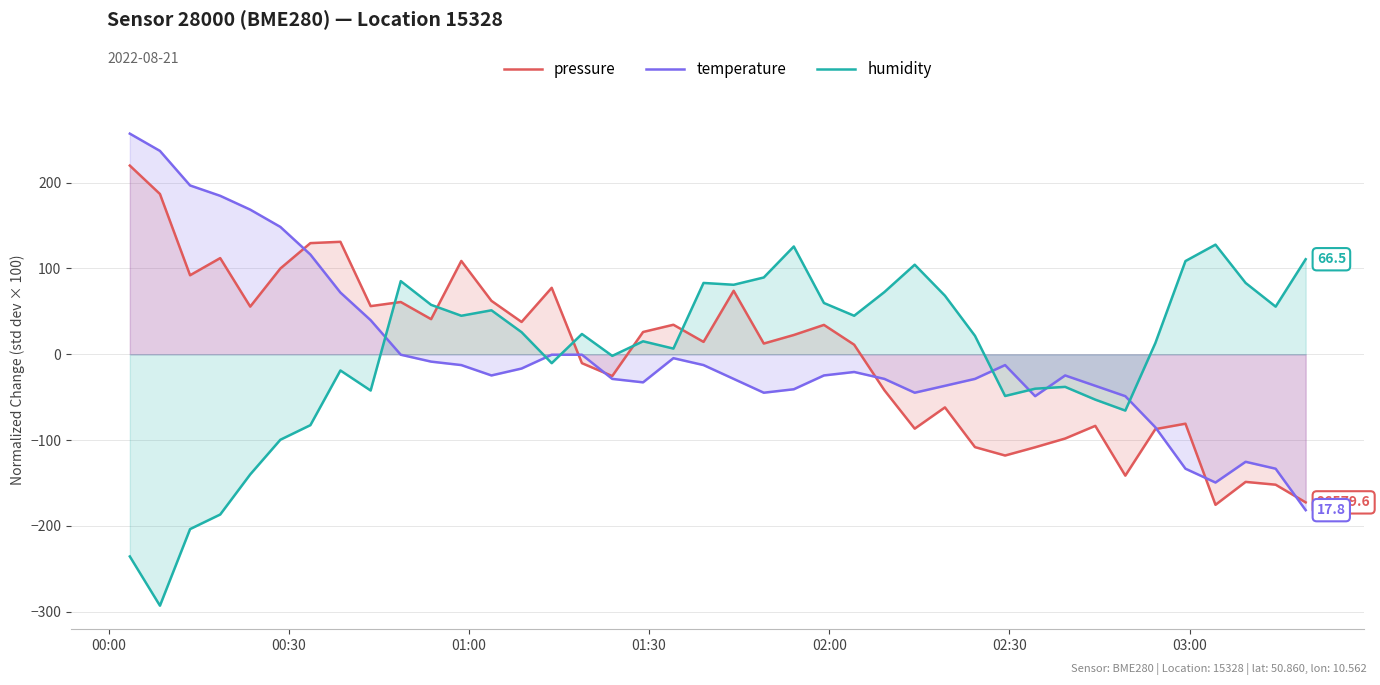

Rank the series by their maximum value, from highest to lowest.

temperature, pressure, humidity